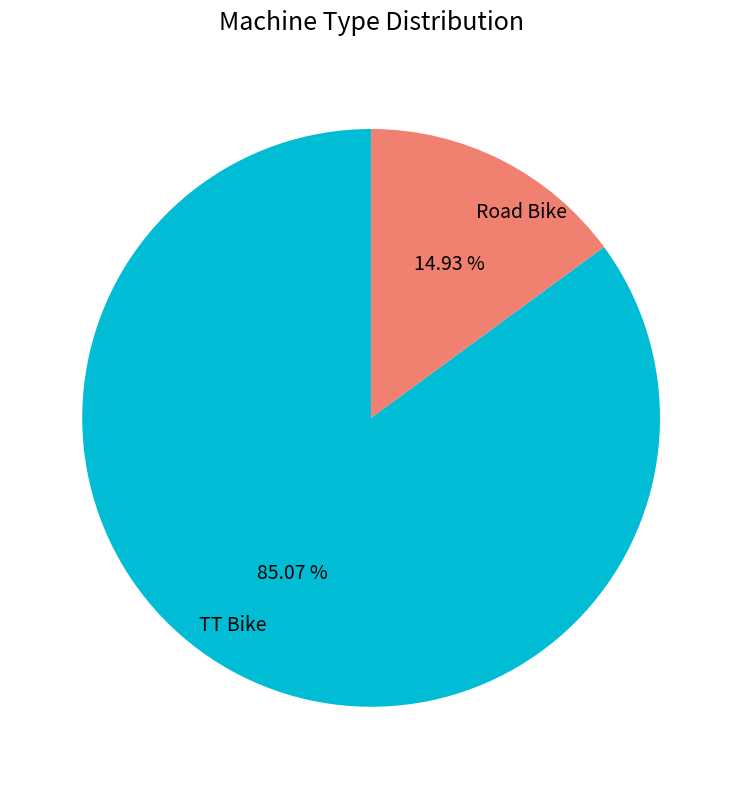

Rank the categories by value from lowest to highest.

Road Bike, TT Bike